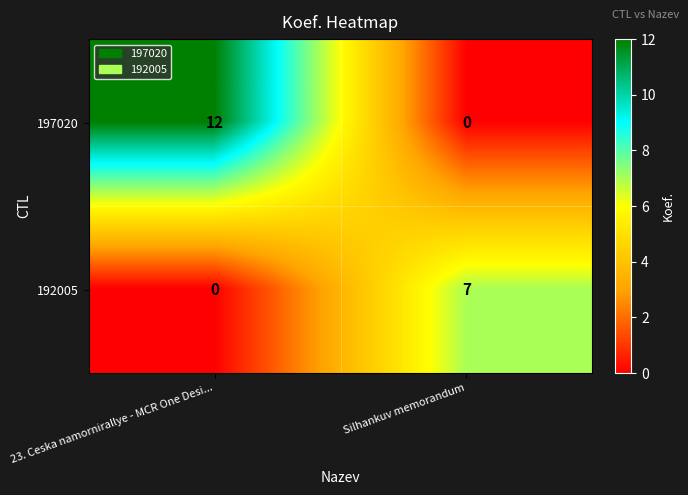

Reading left to right, list all the values displayed in this chart.

197020: 23. Ceska namornirallye - MCR One Desi...=12	Silhankuv memorandum=0
192005: 23. Ceska namornirallye - MCR One Desi...=0	Silhankuv memorandum=7